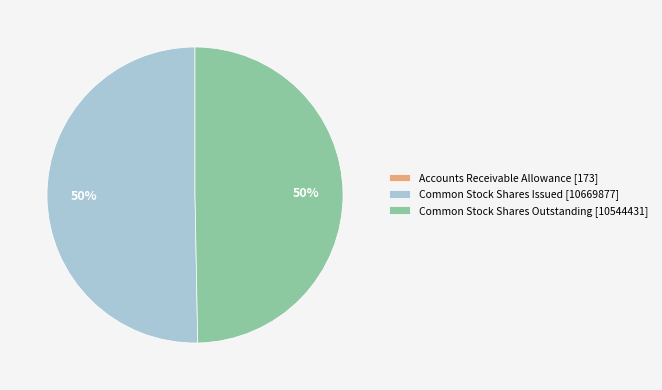

The Common Stock Shares Outstanding [10544431] slice represents 38% of the pie. True or false?

False